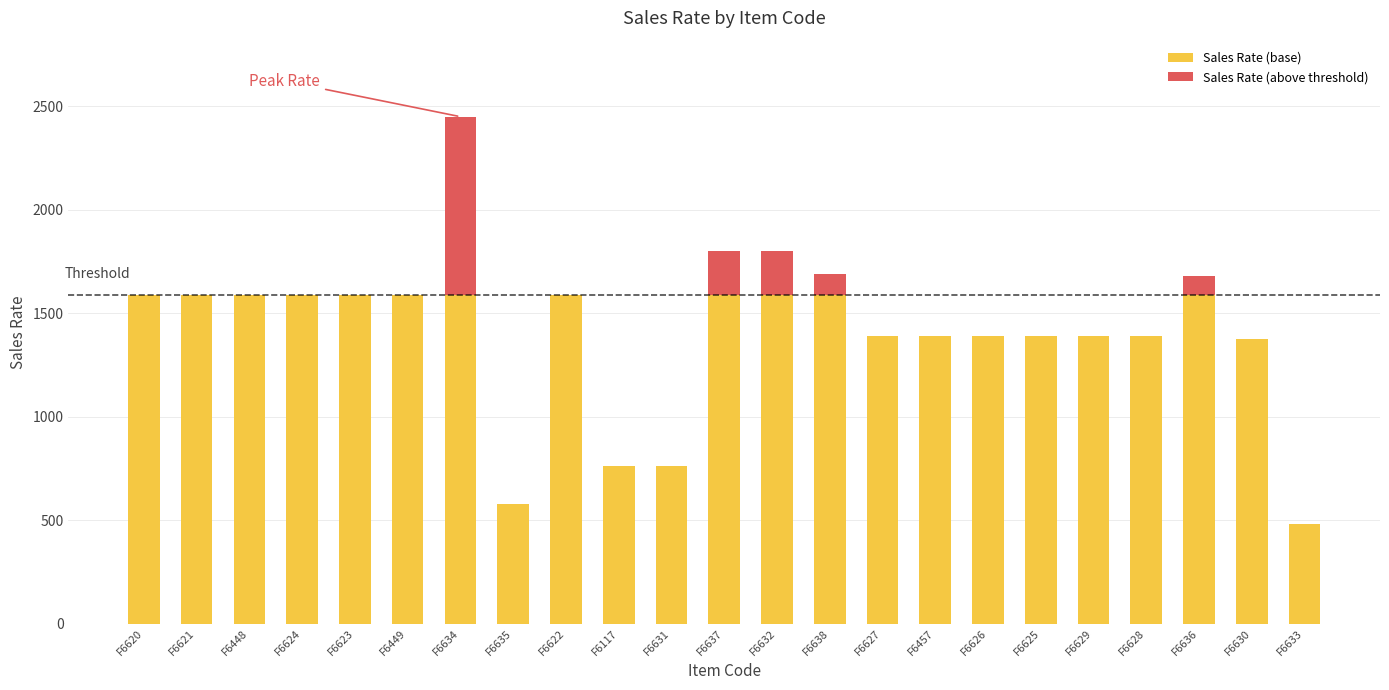

What is the highest value of the Sales Rate (base) series?

1590